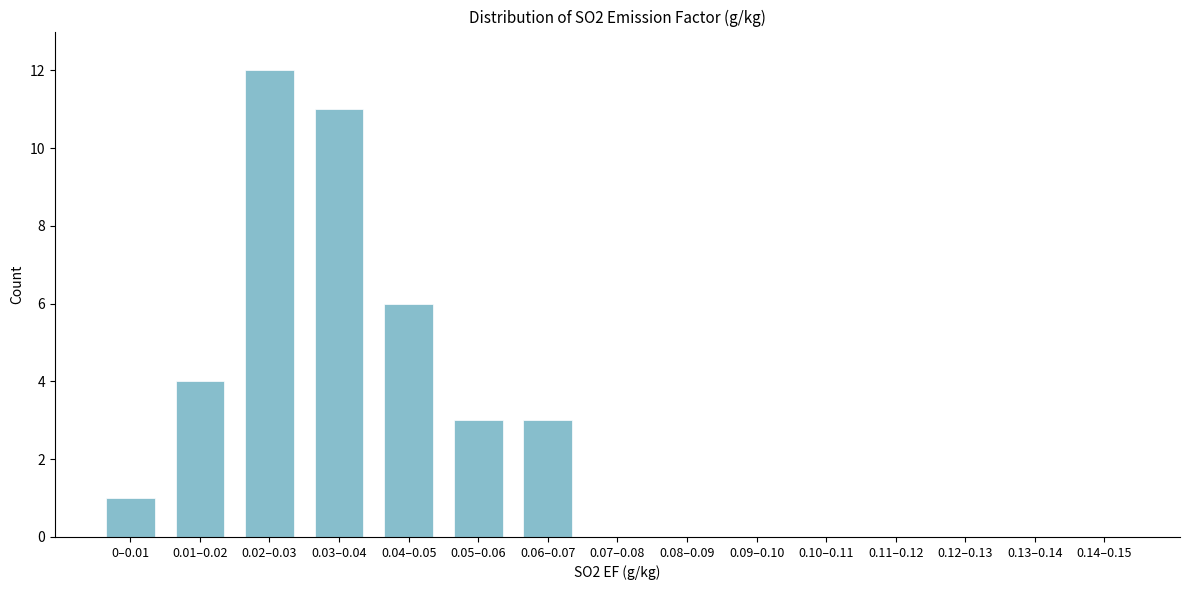

Reading left to right, list all the values displayed in this chart.

0–0.01=1	0.01–0.02=4	0.02–0.03=12	0.03–0.04=11	0.04–0.05=6	0.05–0.06=3	0.06–0.07=3	0.07–0.08=0	0.08–0.09=0	0.09–0.10=0	0.10–0.11=0	0.11–0.12=0	0.12–0.13=0	0.13–0.14=0	0.14–0.15=0